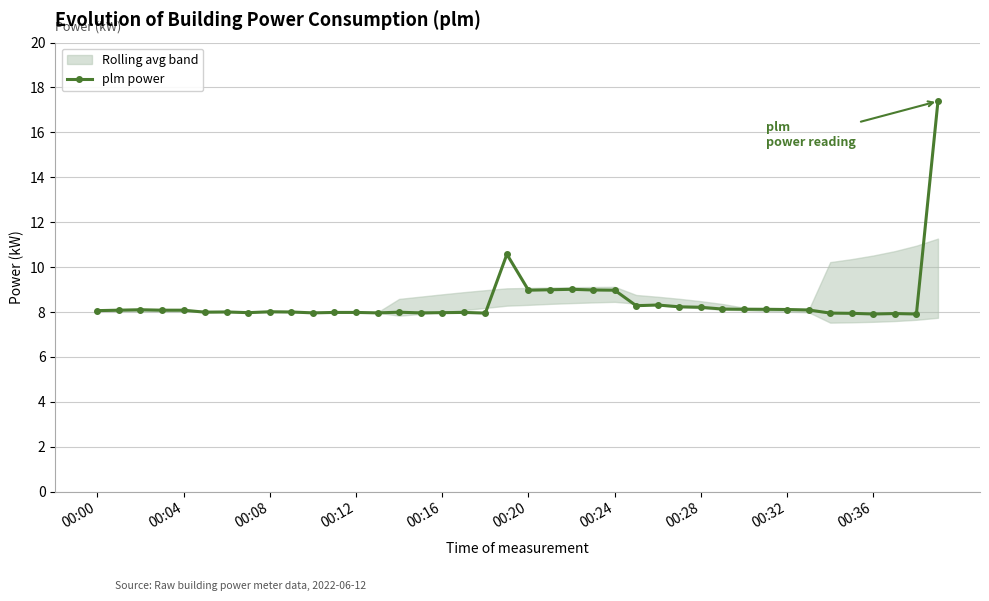

True or false: plm power has more than 0 interior local peaks.

True